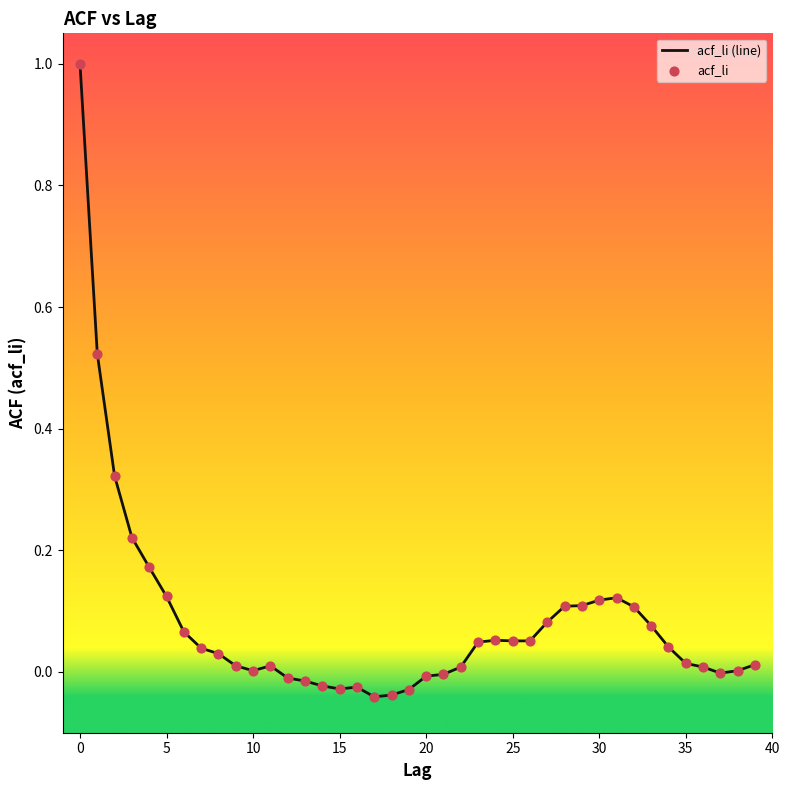

Does the chart have visible grid lines?

No